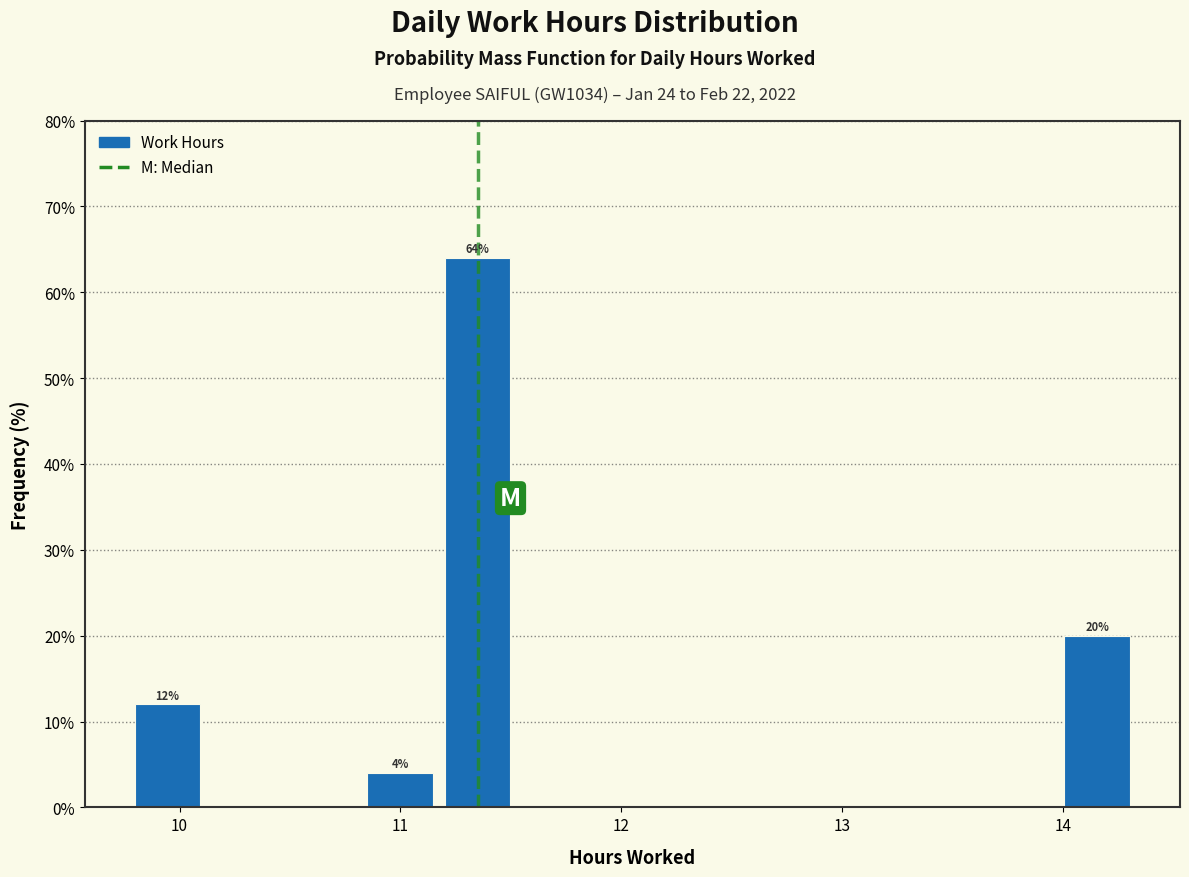

Around what value on the x-axis is the tallest bar? Give the approximate position of its centre, as read against the axis.

11.3